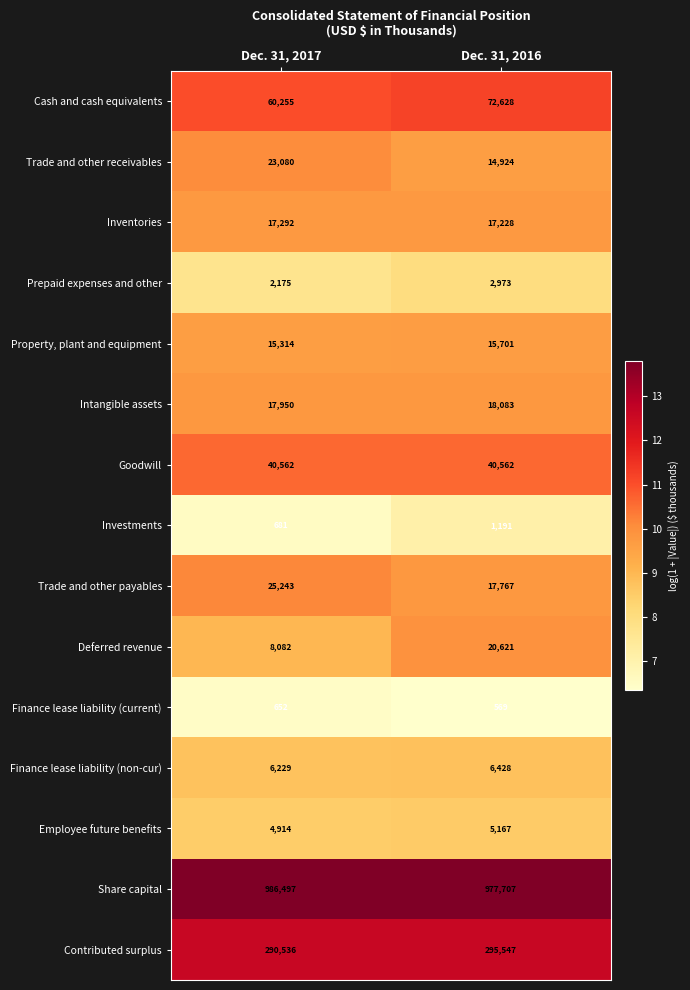

Is it true that Investments equals 1191 at Dec. 31, 2016?

True